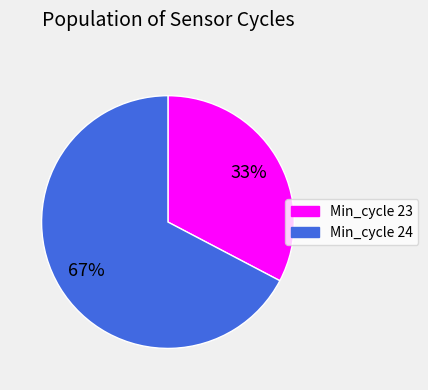

To the nearest percent, what is the average slice percentage?

50%